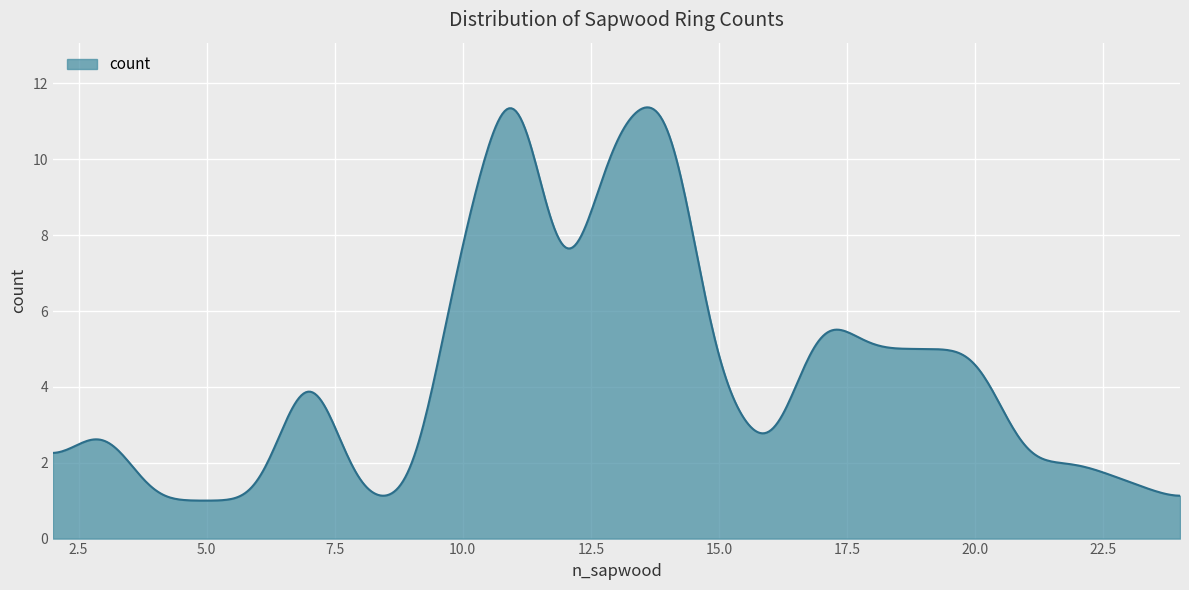

What is the maximum value shown in the chart?

11.4